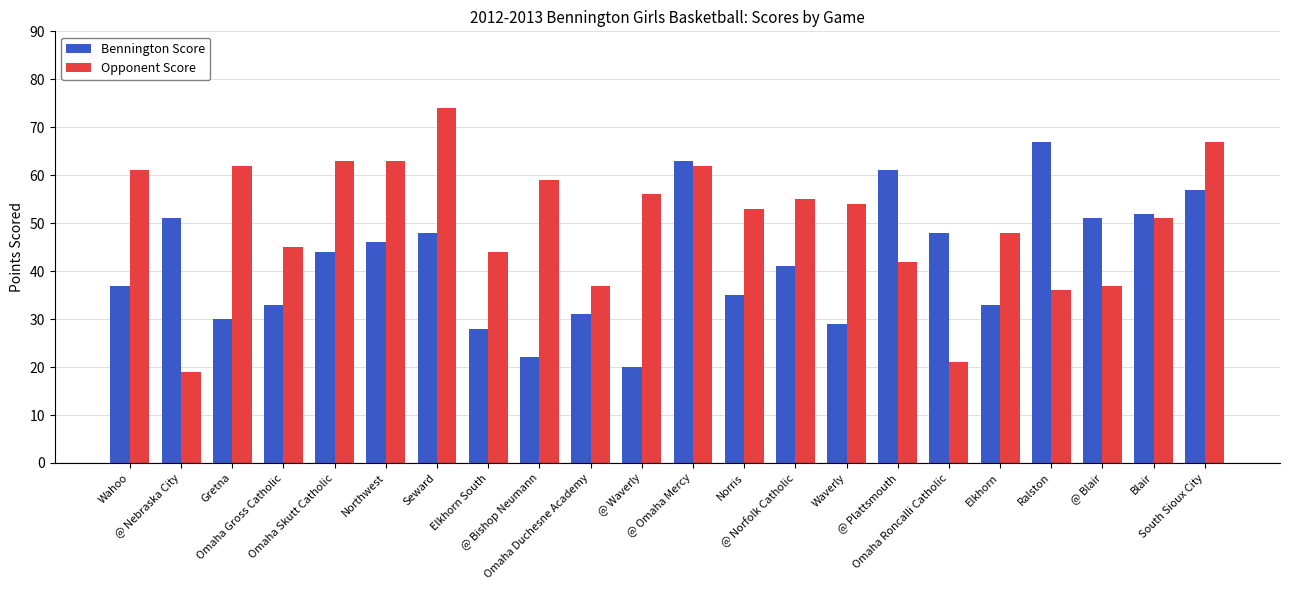

How many data points in Opponent Score are less than 54?

11